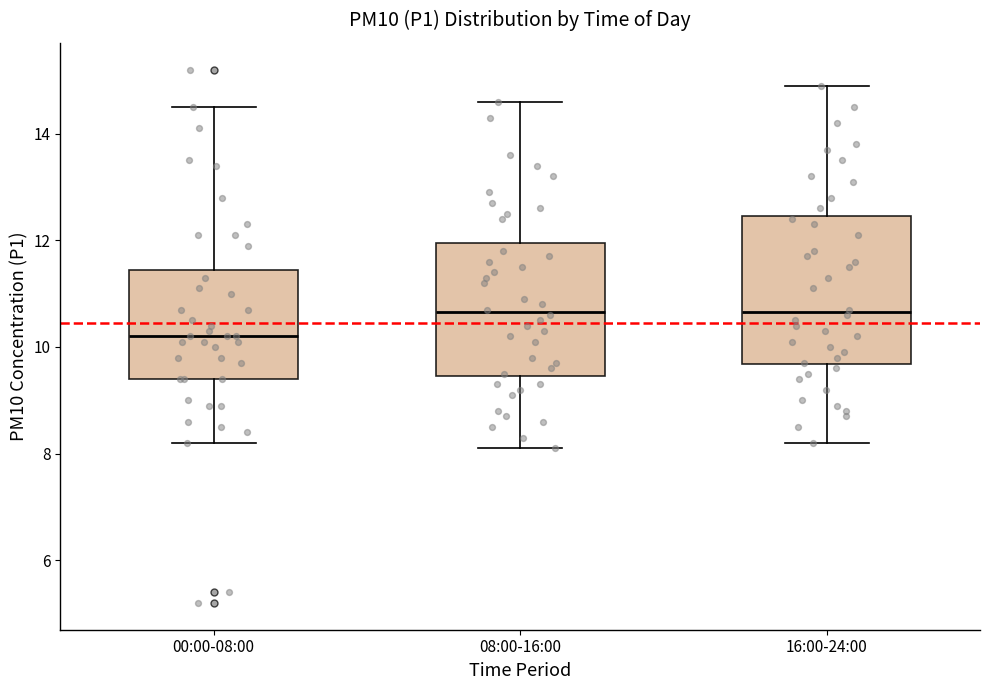

Which box has the lowest median line?

00:00-08:00